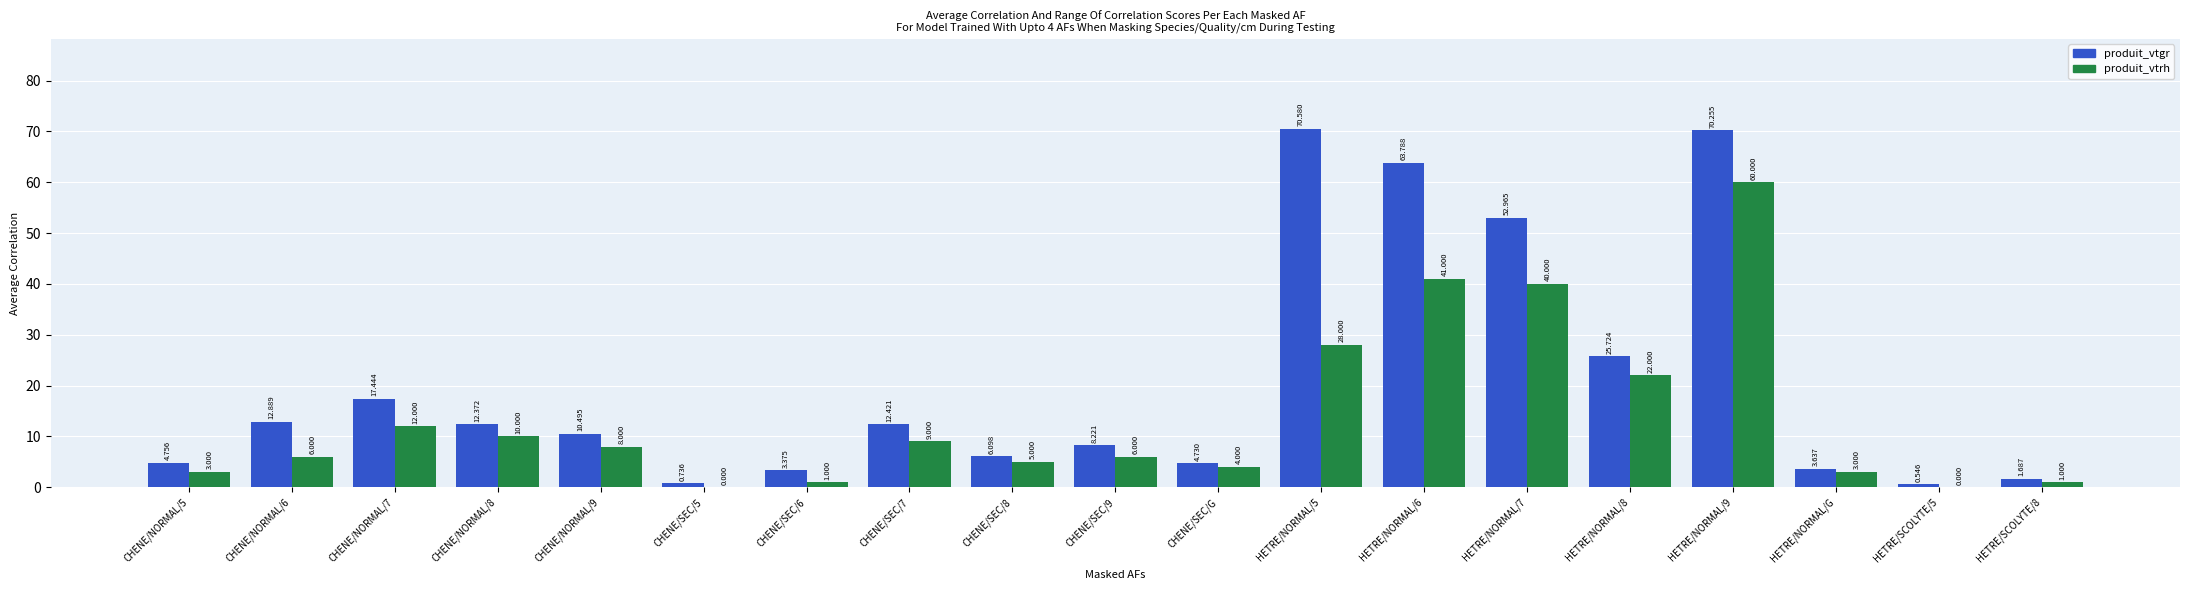

What is the average value of the produit_vtgr series?

20.1